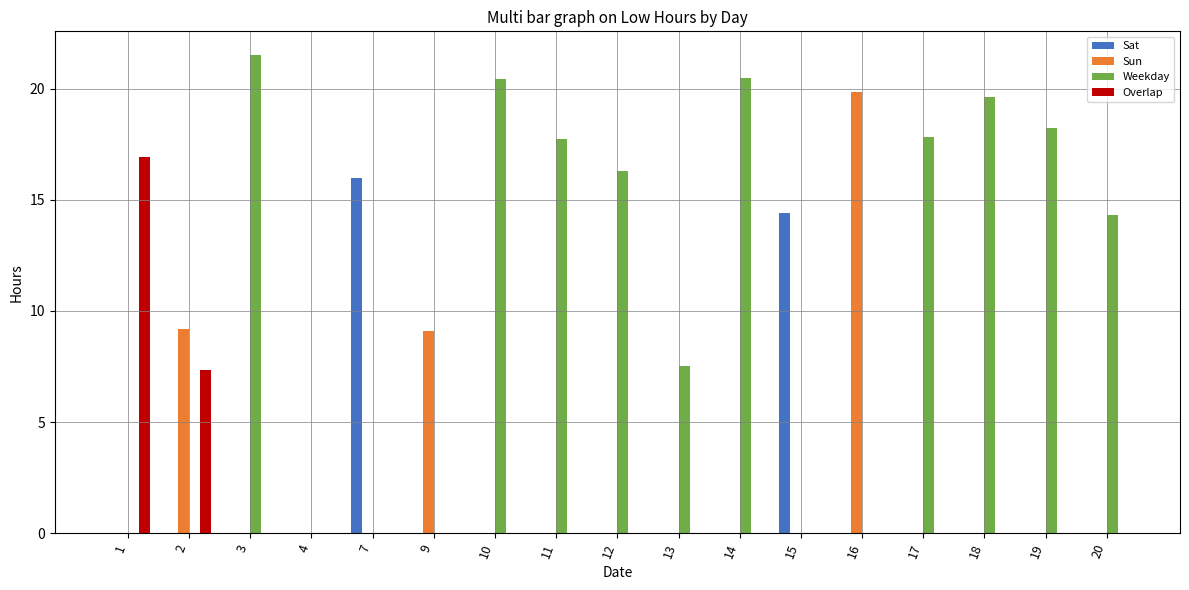

At which label is Weekday closest to 10?

13